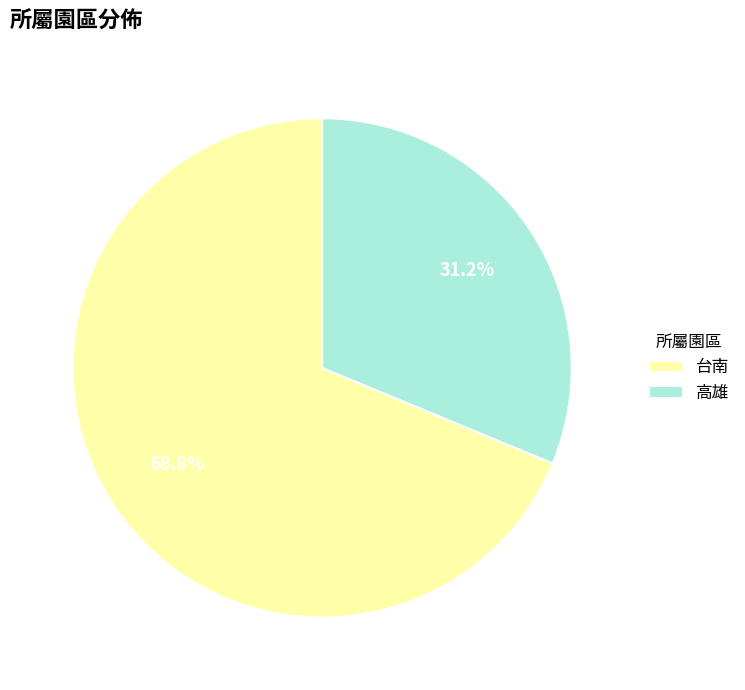

Is it true that 高雄 is 42% of the pie?

False